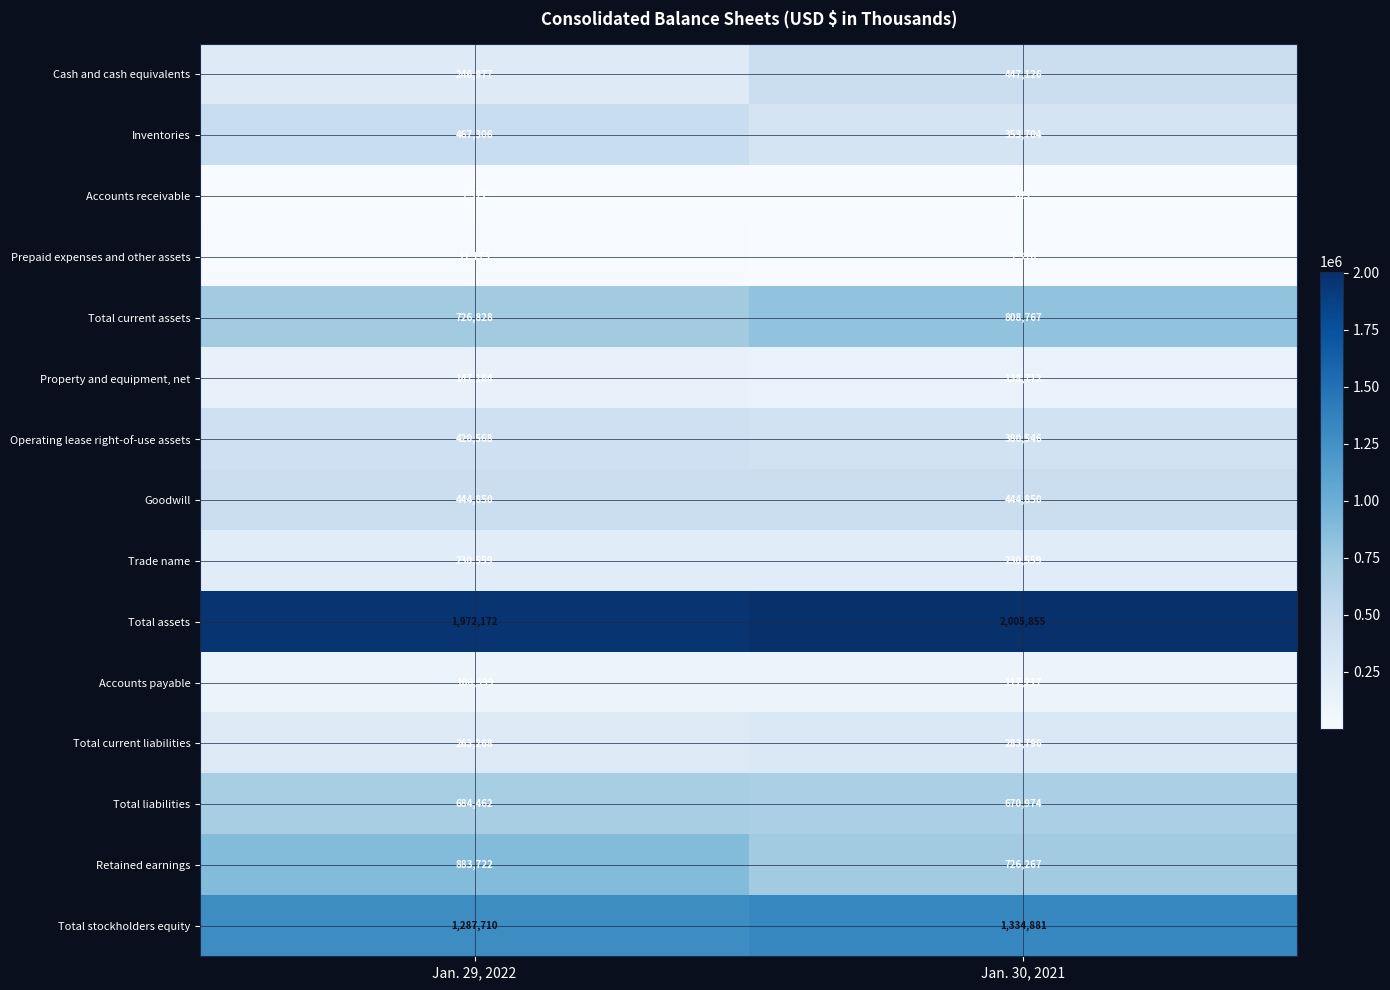

What is the difference between the Property and equipment, net values at Jan. 30, 2021 and Jan. 29, 2022?

8452